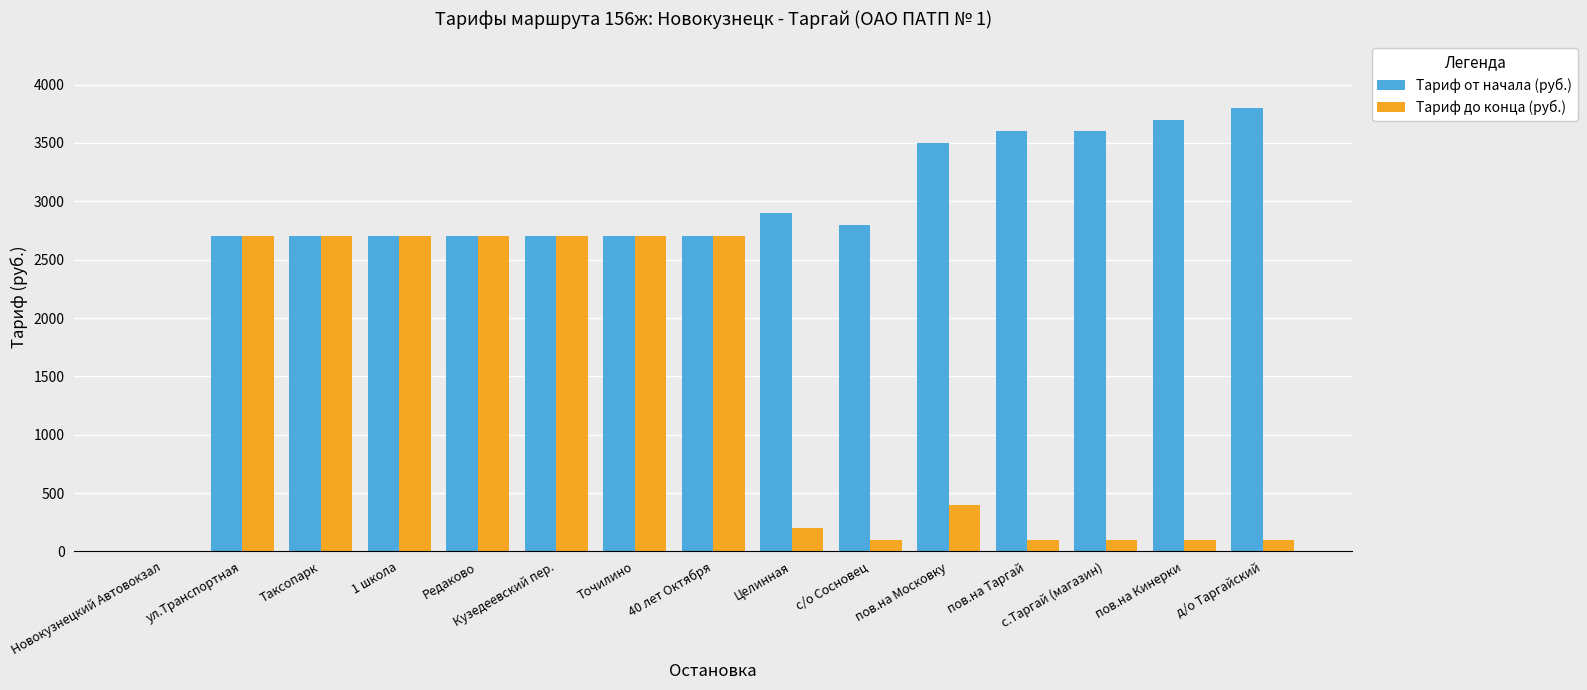

How many categories are shown in the chart?

15